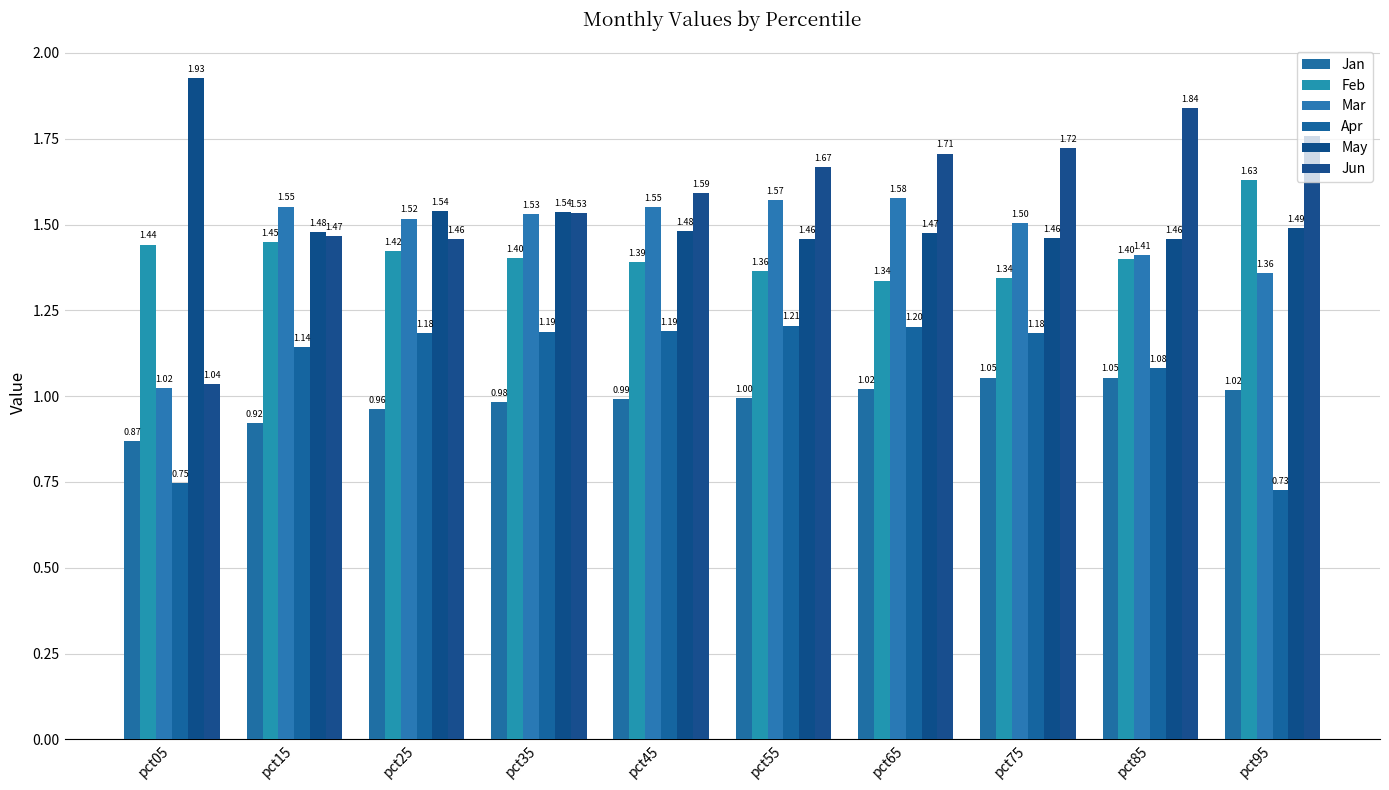

What are all the series names shown in the legend?

Jan, Feb, Mar, Apr, May, Jun